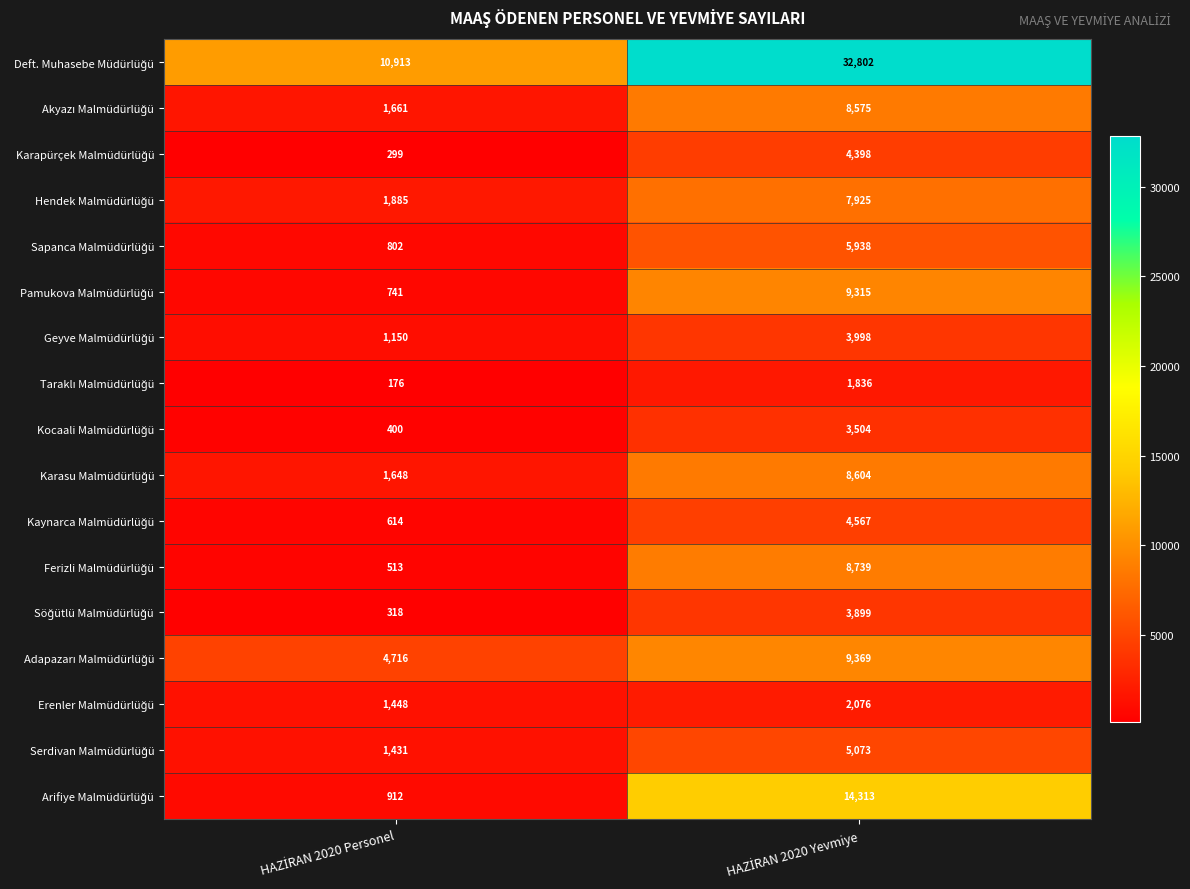

What is the minimum value shown in the chart?

176